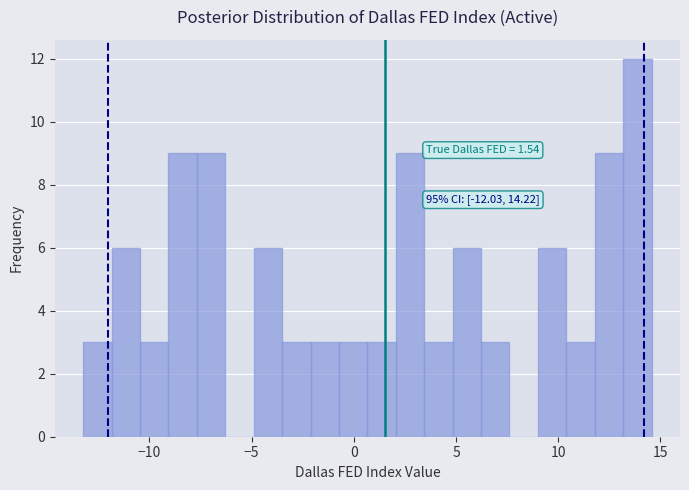

Read against the x-axis, roughly where is the centre of the tallest bar?

14.0